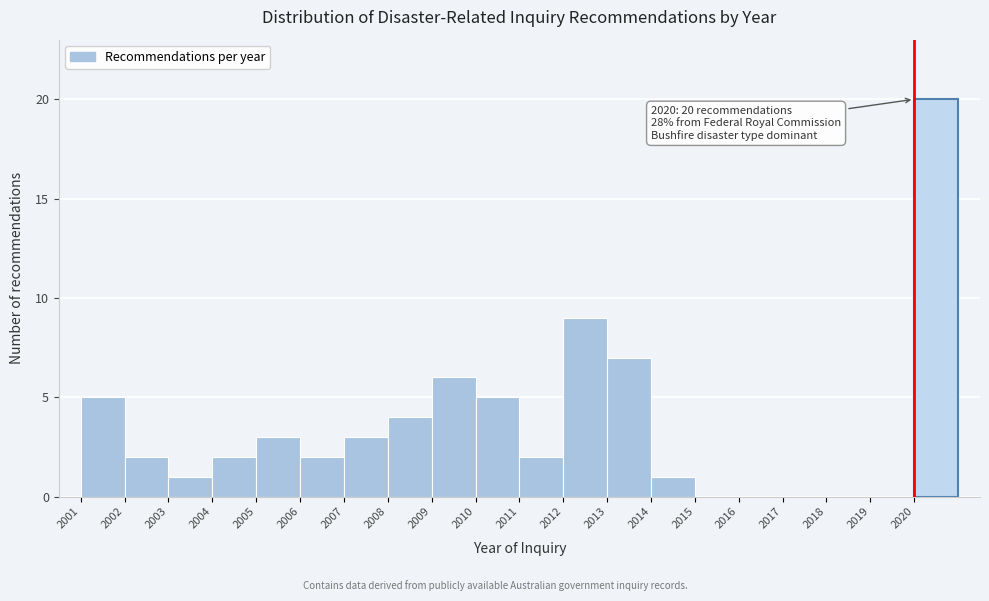

Over which range of the x-axis is the bar tallest?

2020 to 2021